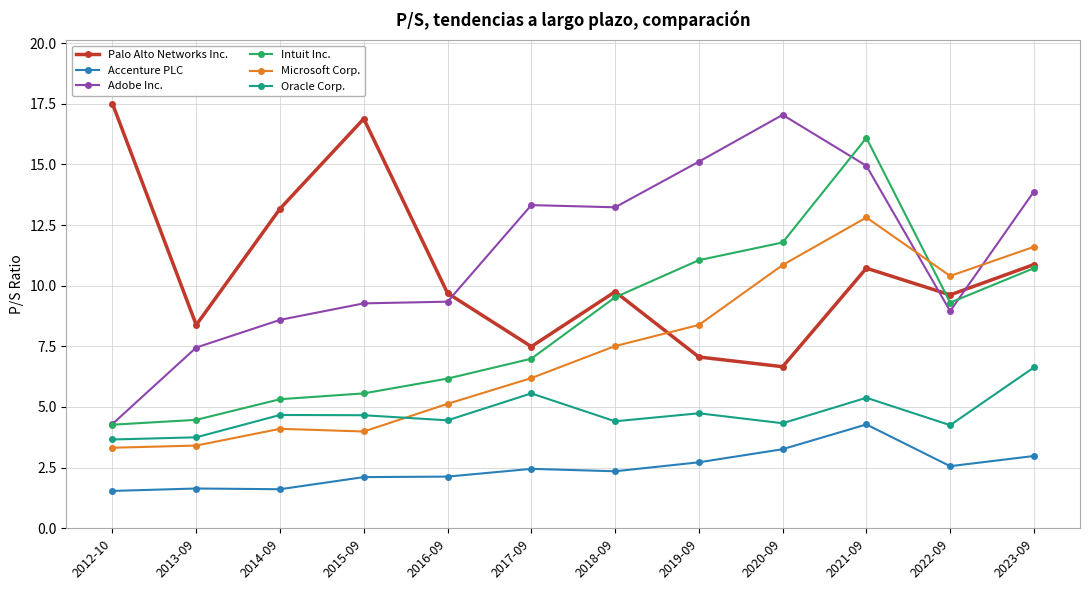

True or false: Intuit Inc. and Accenture PLC cross at least once.

False